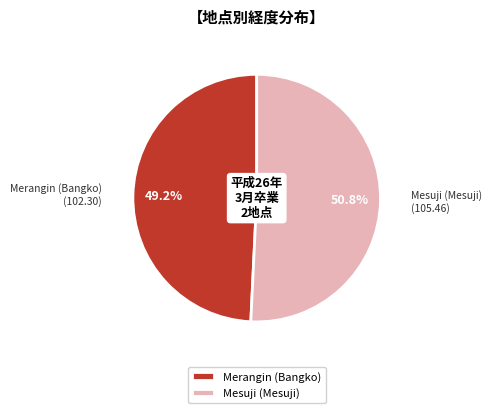

Approximately how many times larger is the value at Mesuji (Mesuji) compared to Merangin (Bangko)?

1.0